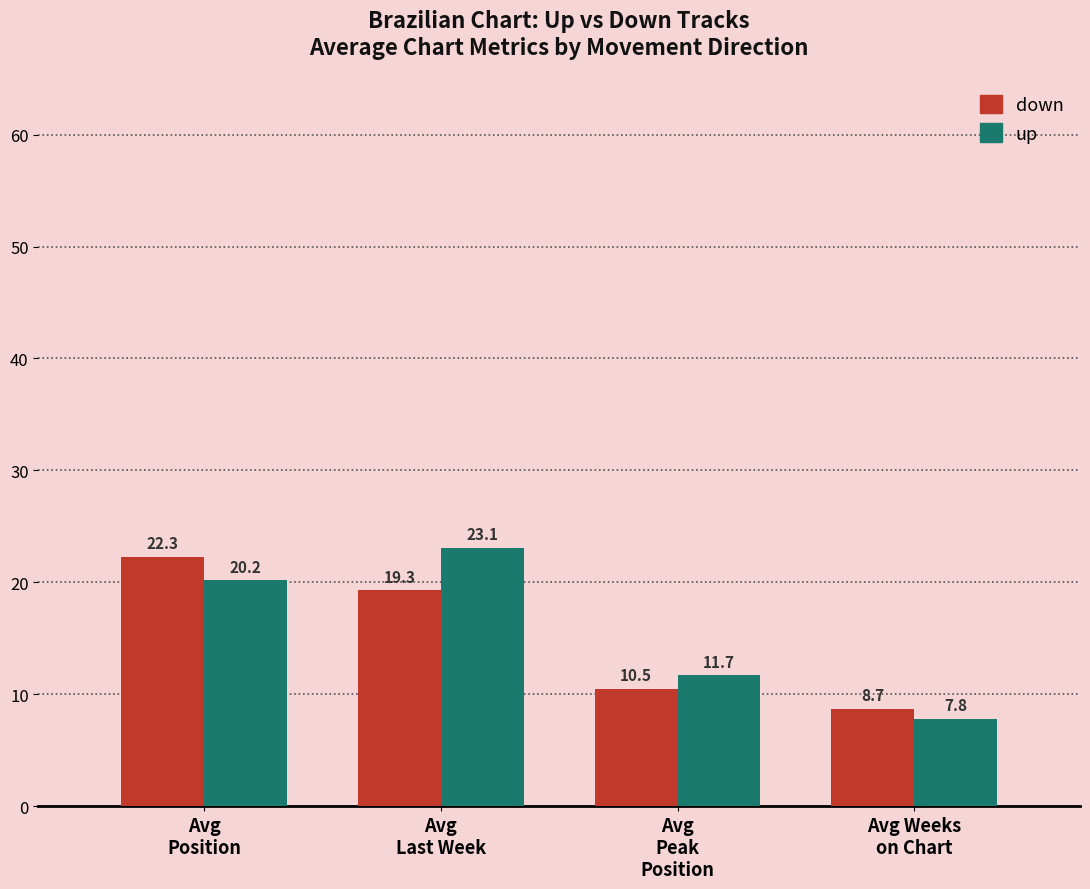

What is the label of the 3rd bar from the right?

Avg
Last Week